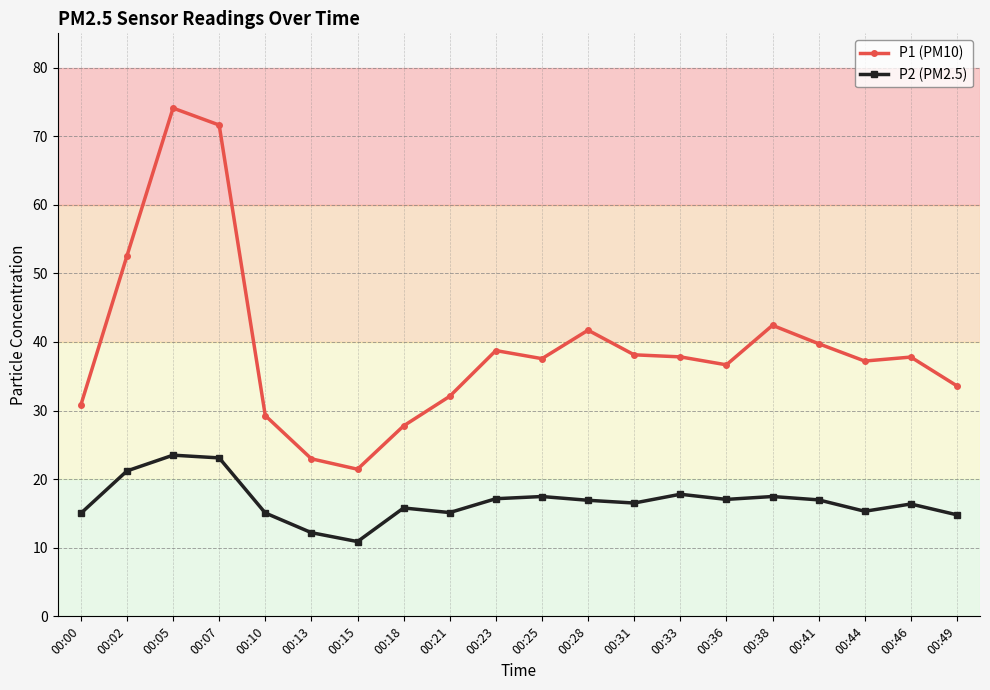

Which label corresponds to the largest value in the chart?

00:05